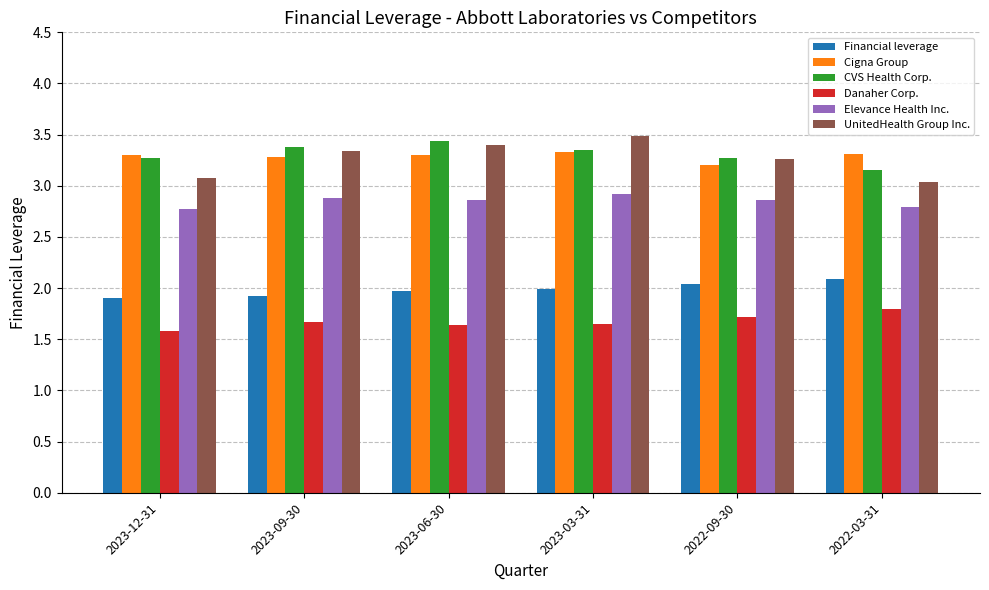

How many data points does each series have?

6